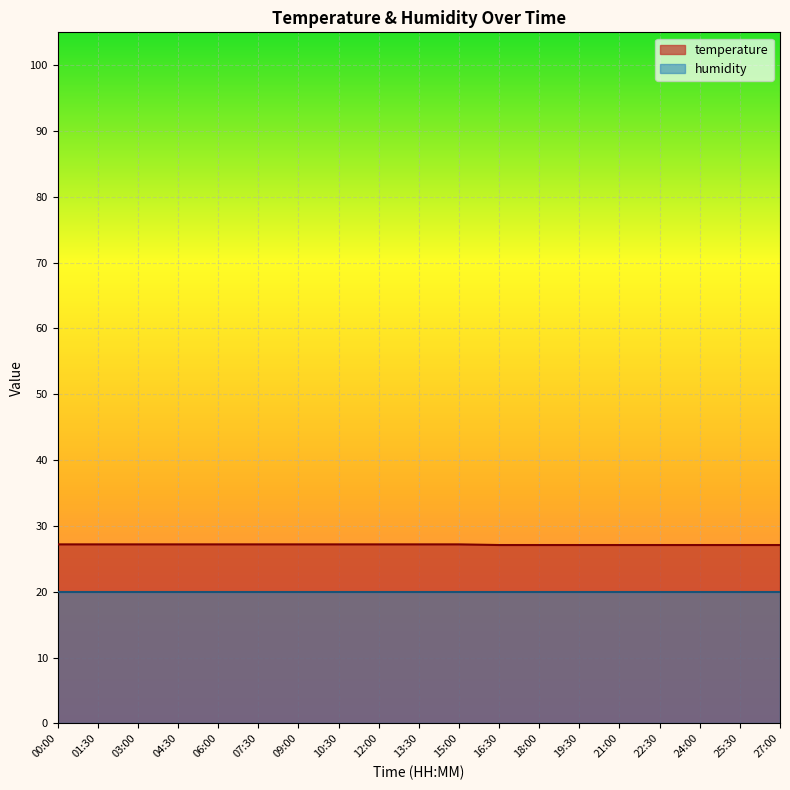

Rank the categories by value from highest to lowest.

00:00, 01:30, 03:00, 04:30, 06:00, 07:30, 09:00, 10:30, 12:00, 13:30, 15:00, 16:30, 18:00, 19:30, 21:00, 22:30, 24:00, 25:30, 27:00